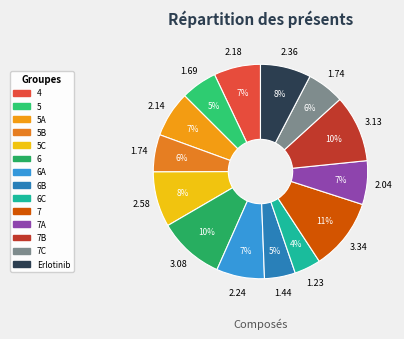

How many slices are in this pie chart?

14